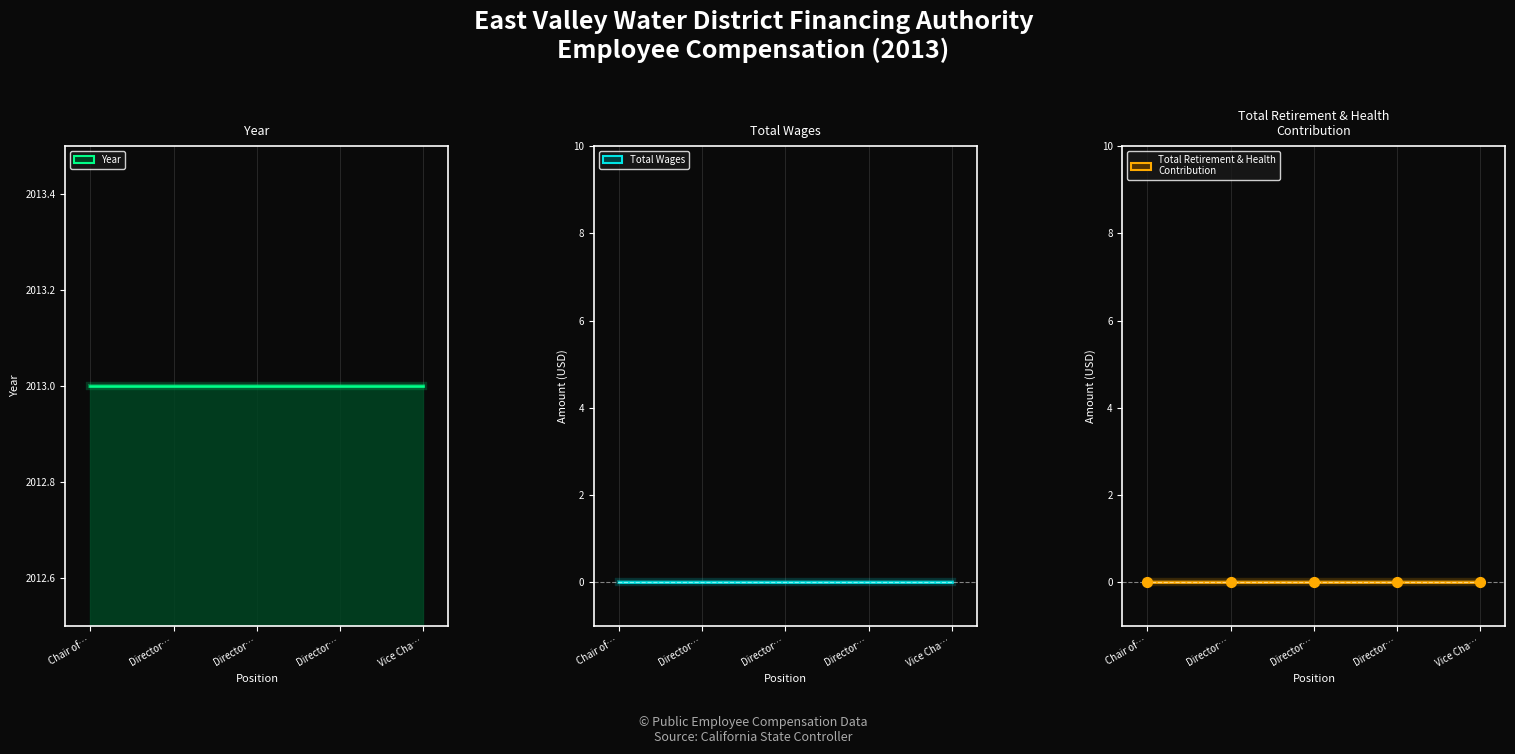

Is the value of Total Retirement & Health
Contribution at Director… greater than the value of Year at Director…?

No